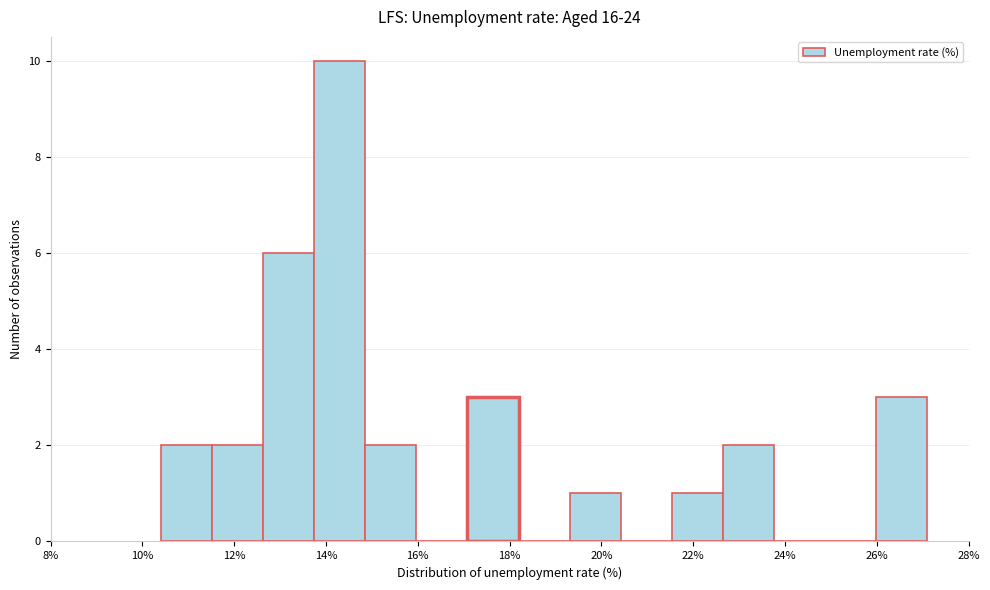

Over which range of the x-axis is the bar tallest?

13.8 to 14.8